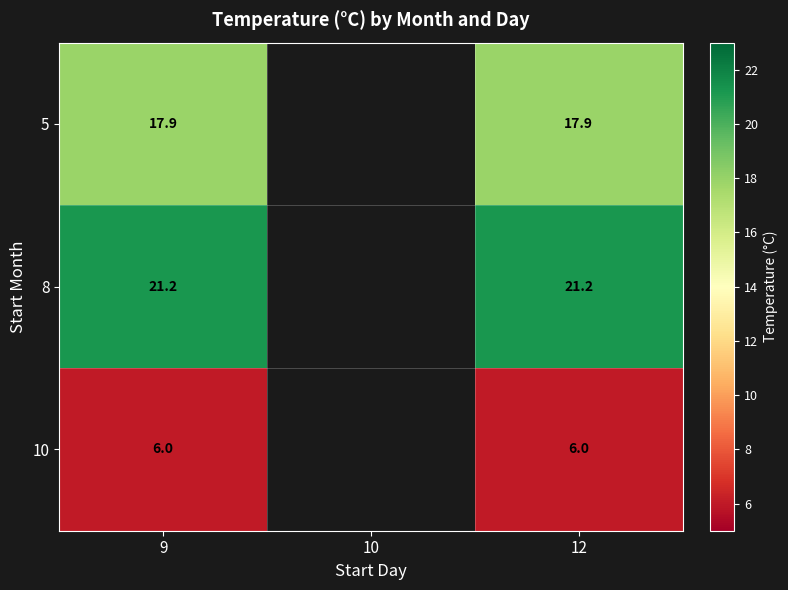

True or false: 5 has a value of 30.7 at 9.

False